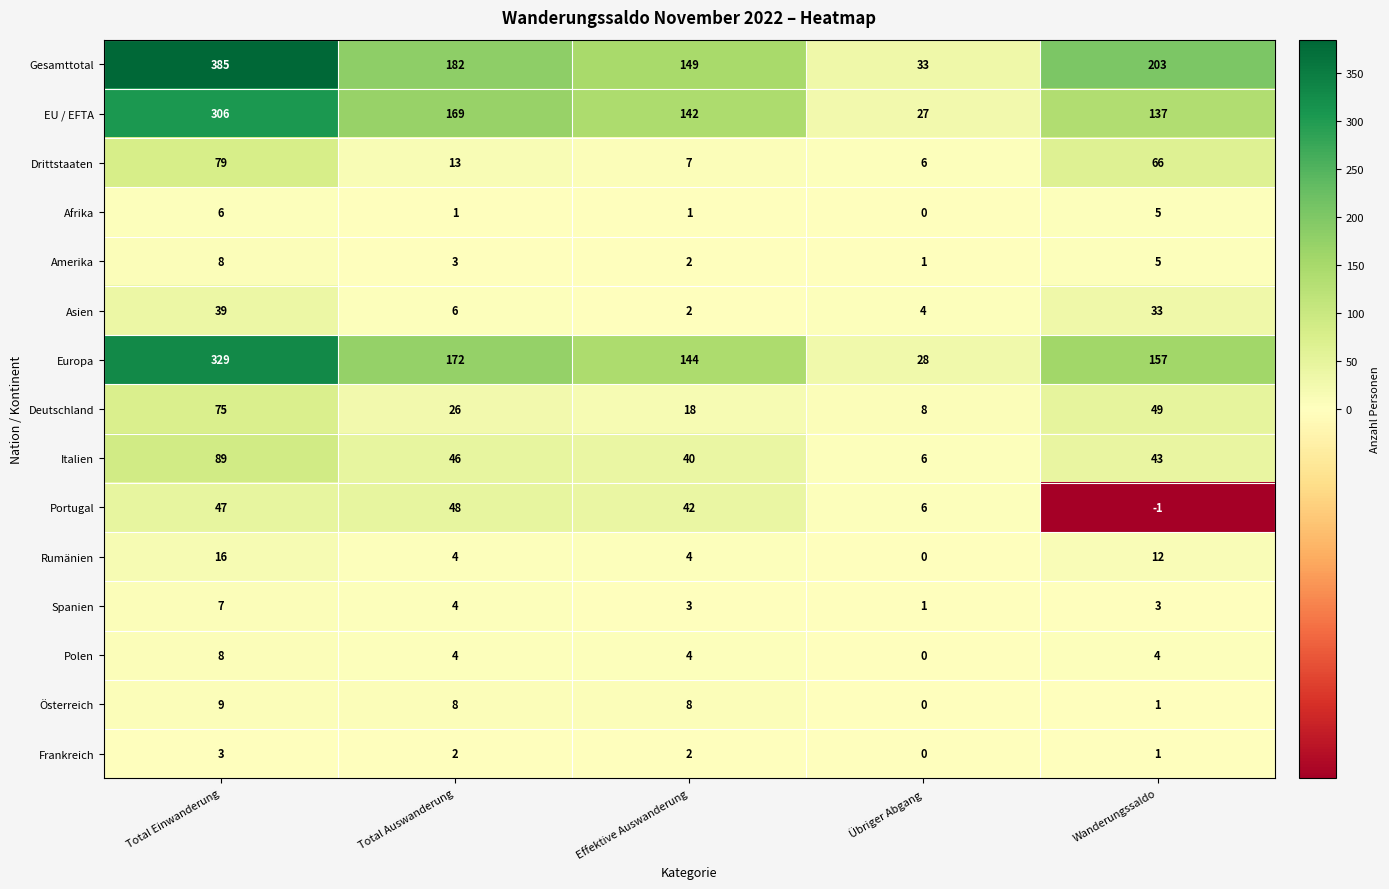

What is the smallest value displayed?

-1